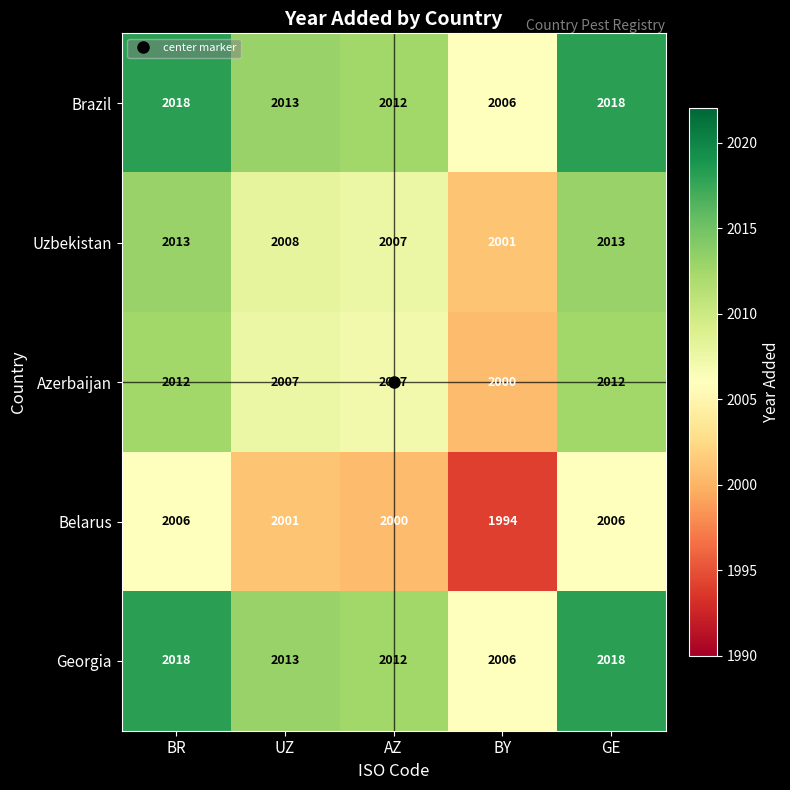

At which category does the chart reach its minimum across all series?

BY